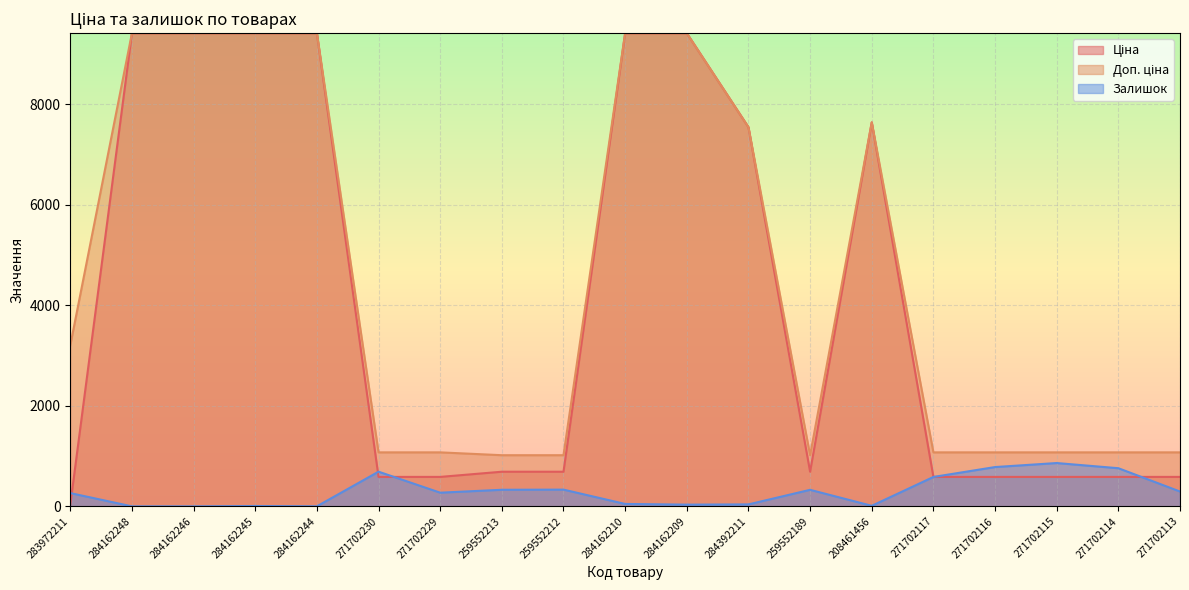

Where does the Залишок series first go above 272?

271702230